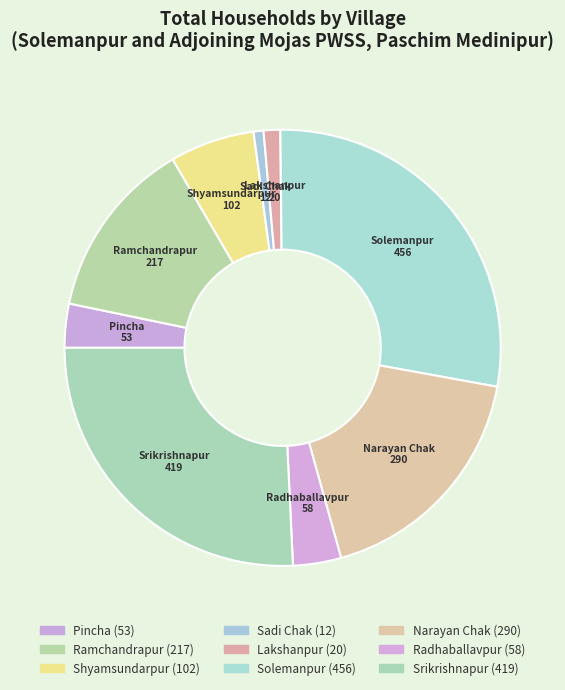

Is there a majority slice in this chart?

No